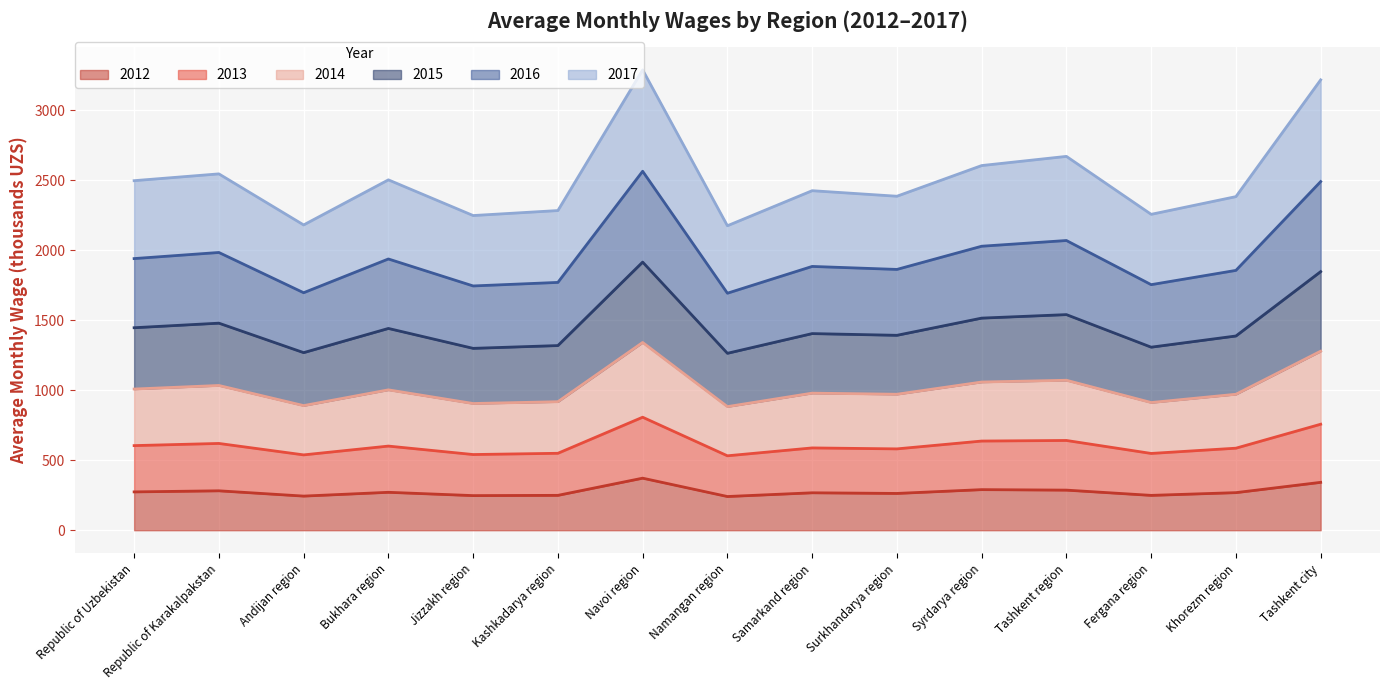

What is the total value across all series at Bukhara region?

2504.2